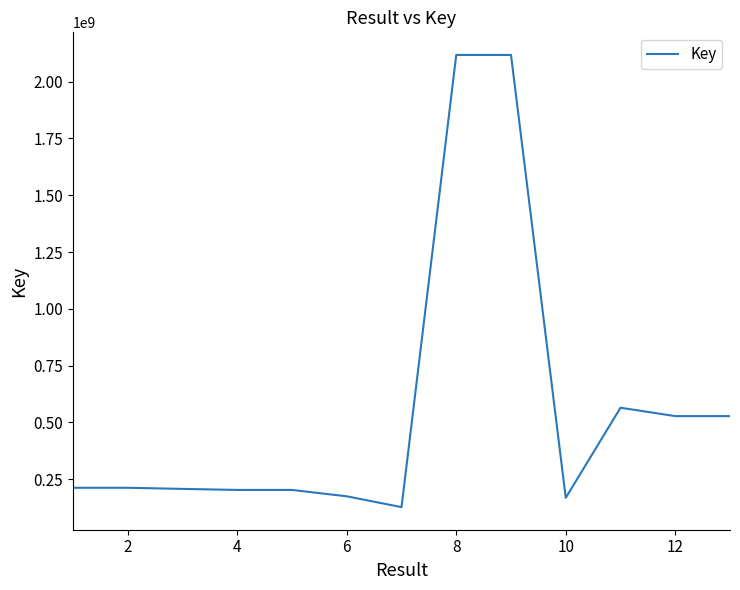

Count the number of categories in the chart.

13